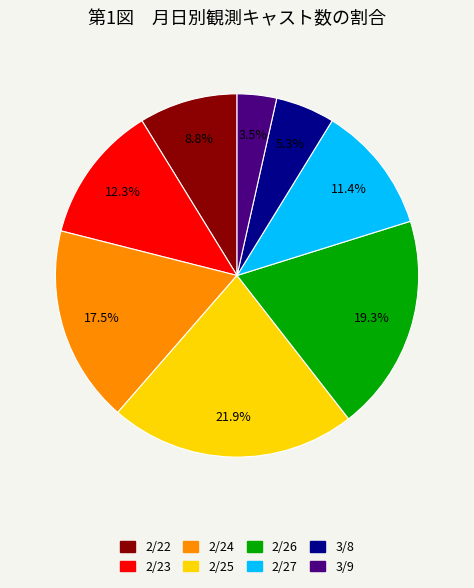

Between 2/27 and 2/24, which is larger?

2/24